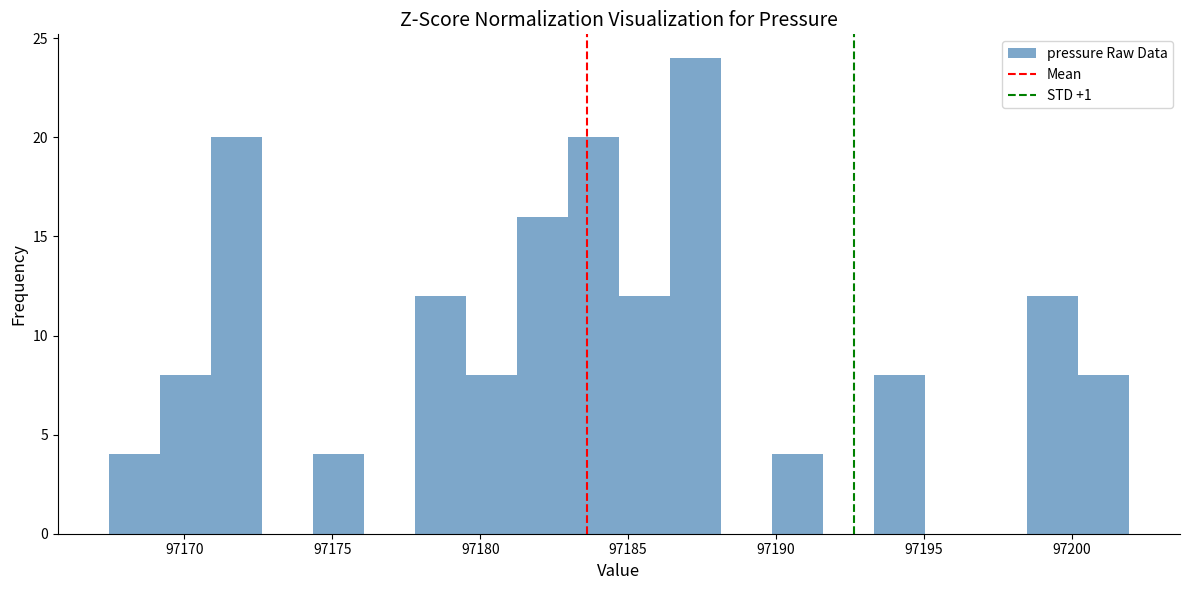

Read against the x-axis, roughly where is the centre of the tallest bar?

97187.5